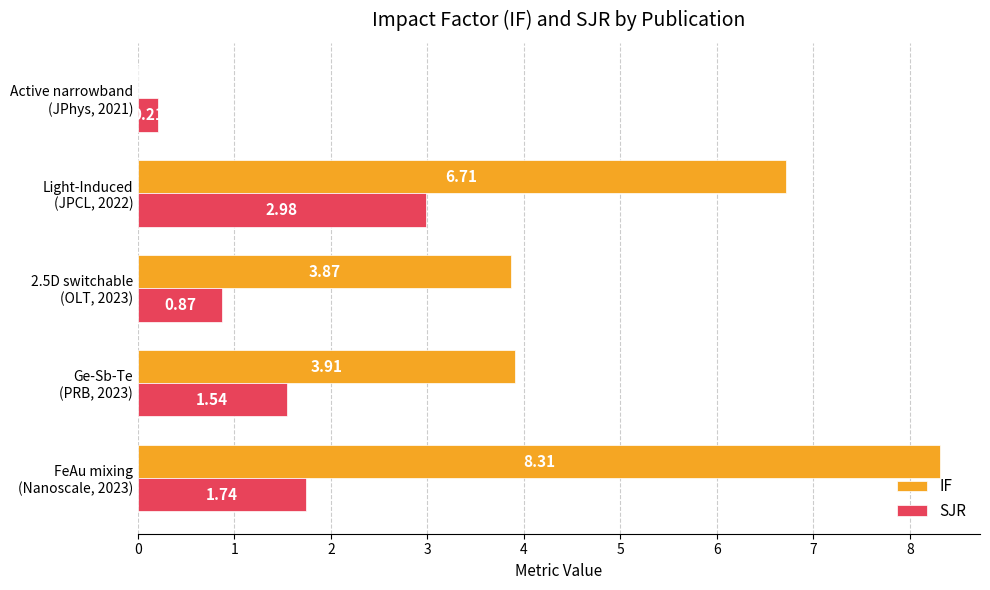

What is the sum of all IF values?

22.8